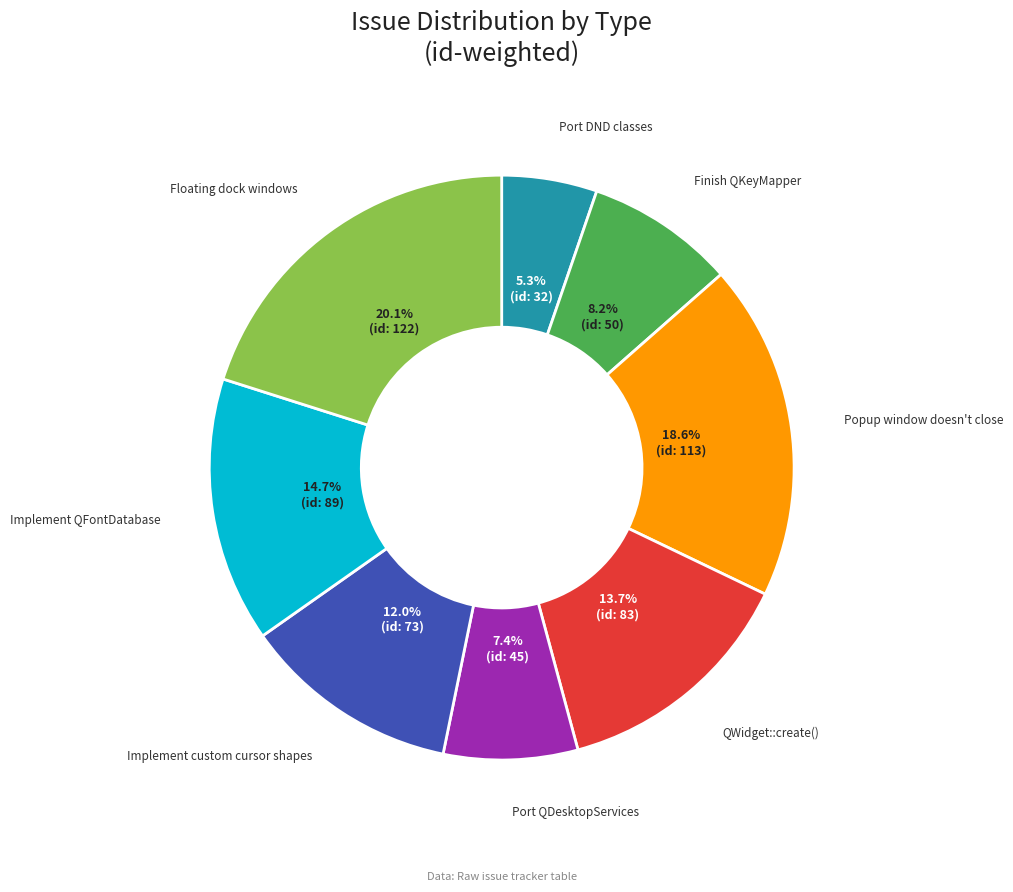

What is the ratio of the value at Port DND classes to the value at Floating dock windows?

0.3